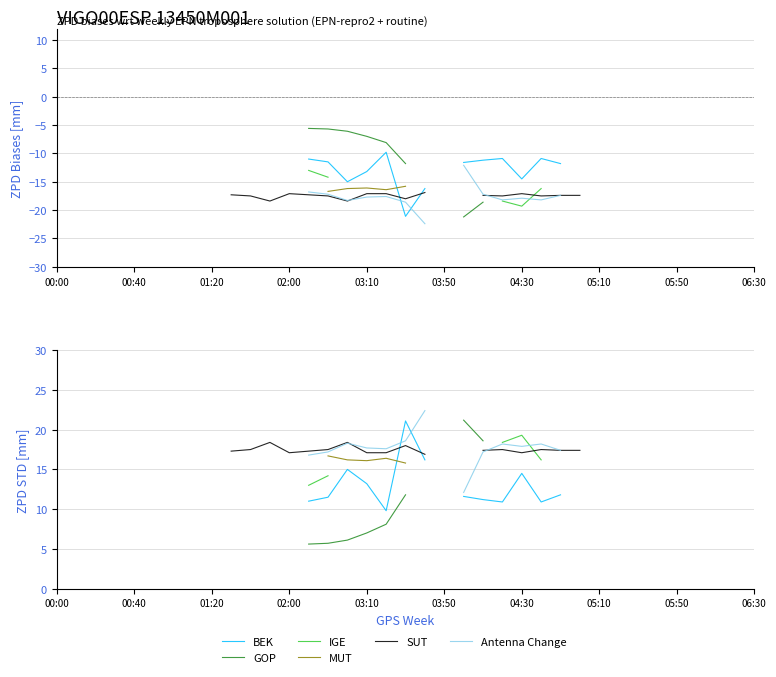

What is the value of the IGE point at the 15th from the left?

14.2